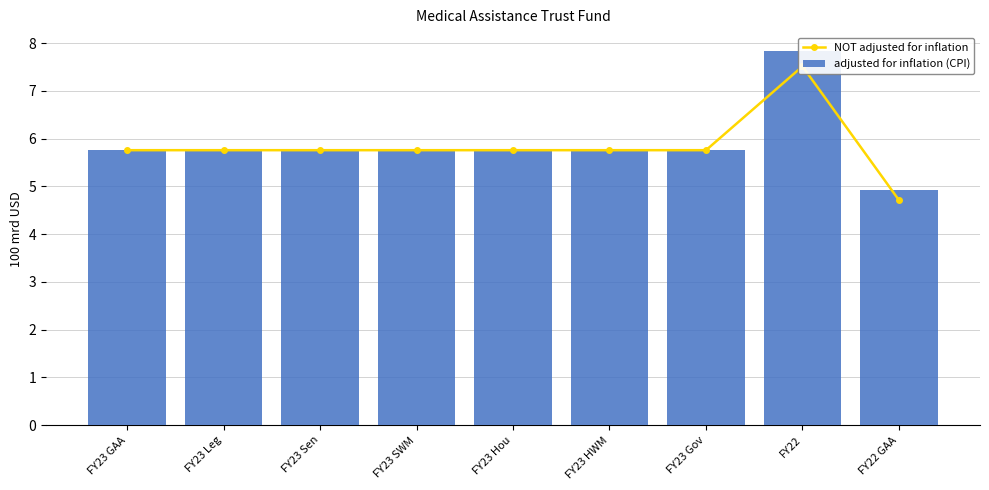

Rank the series at FY22 GAA from lowest to highest value.

NOT adjusted for inflation, adjusted for inflation (CPI)